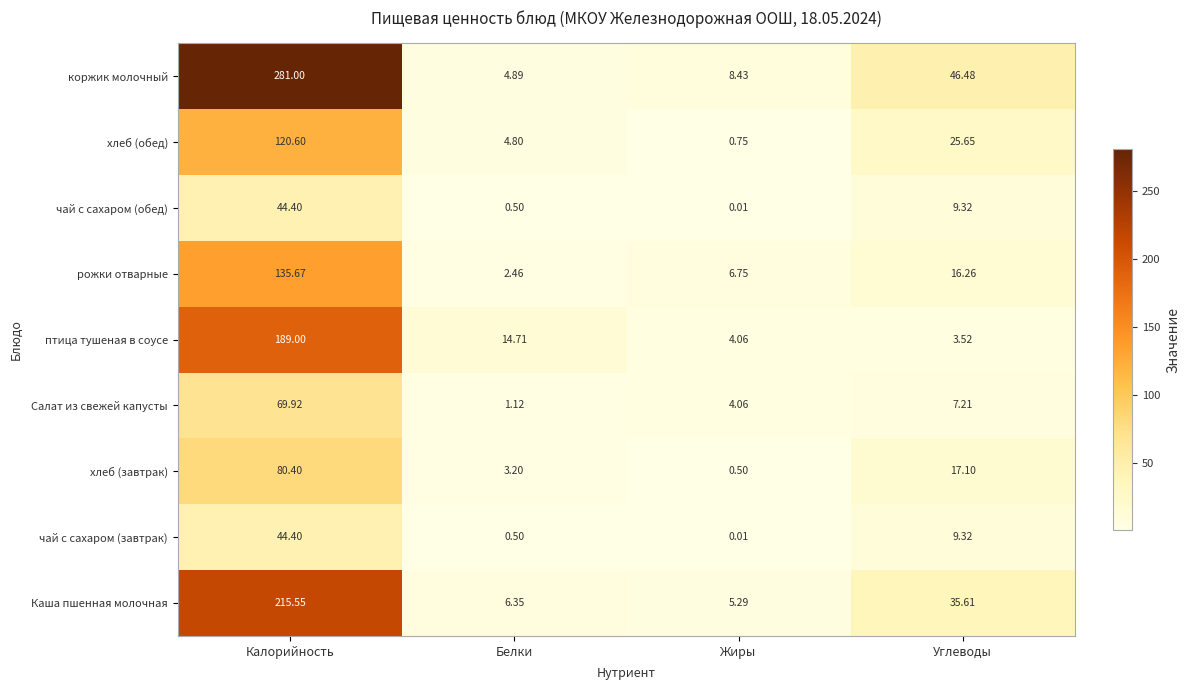

Rank the categories by Каша пшенная молочная value from lowest to highest.

Жиры, Белки, Углеводы, Калорийность